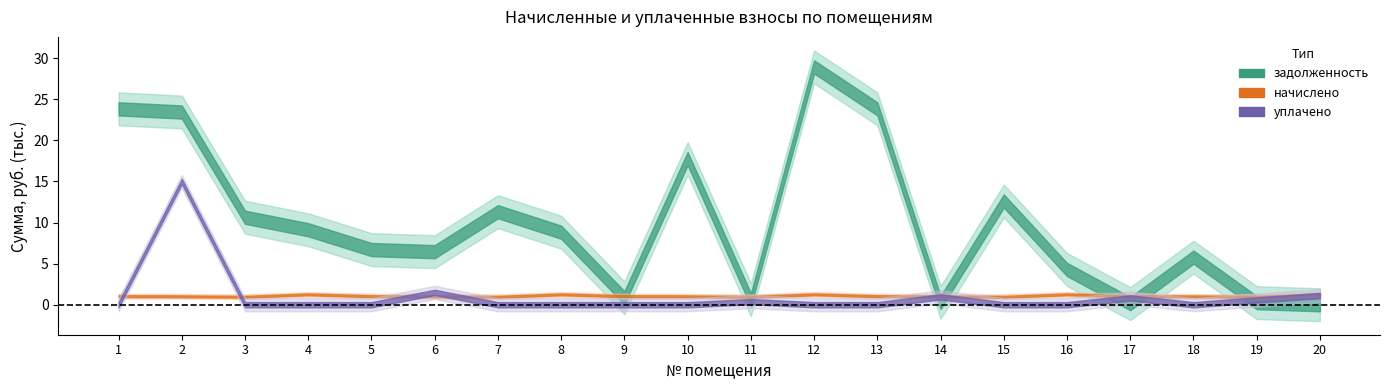

How many lines are shown in the chart?

3